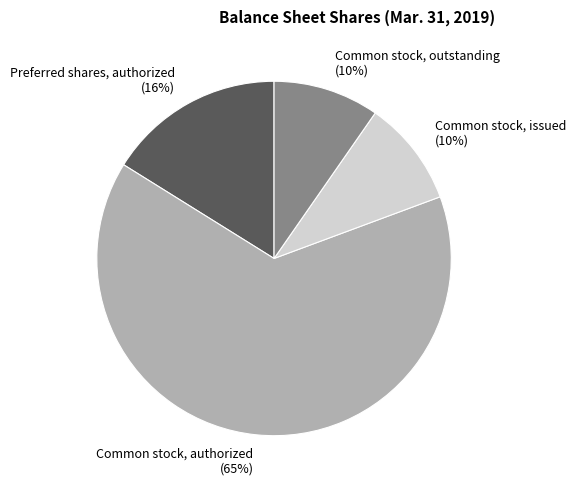

Is it true that Common stock, issued (10%) is 10% of the pie?

True